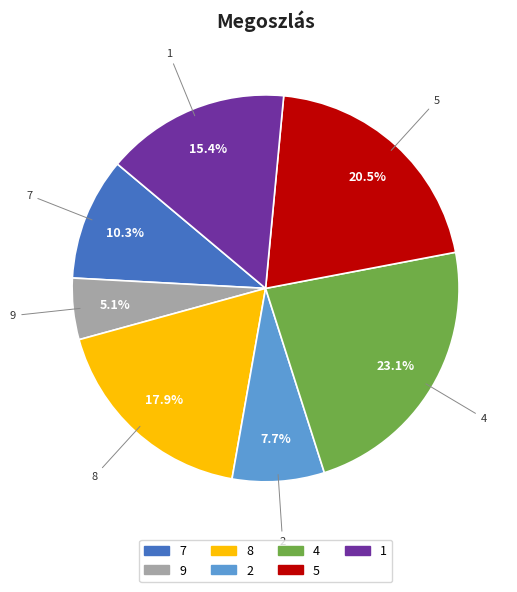

Is there a majority slice in this chart?

No